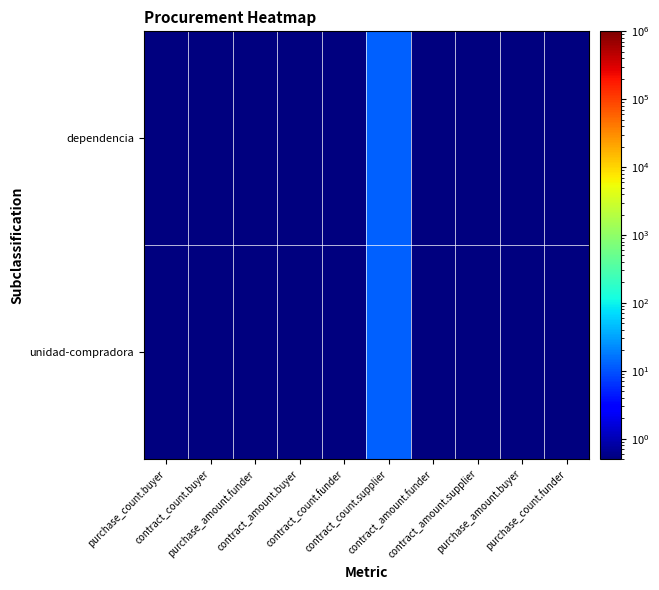

At how many categories does at least one series exceed 2?

1